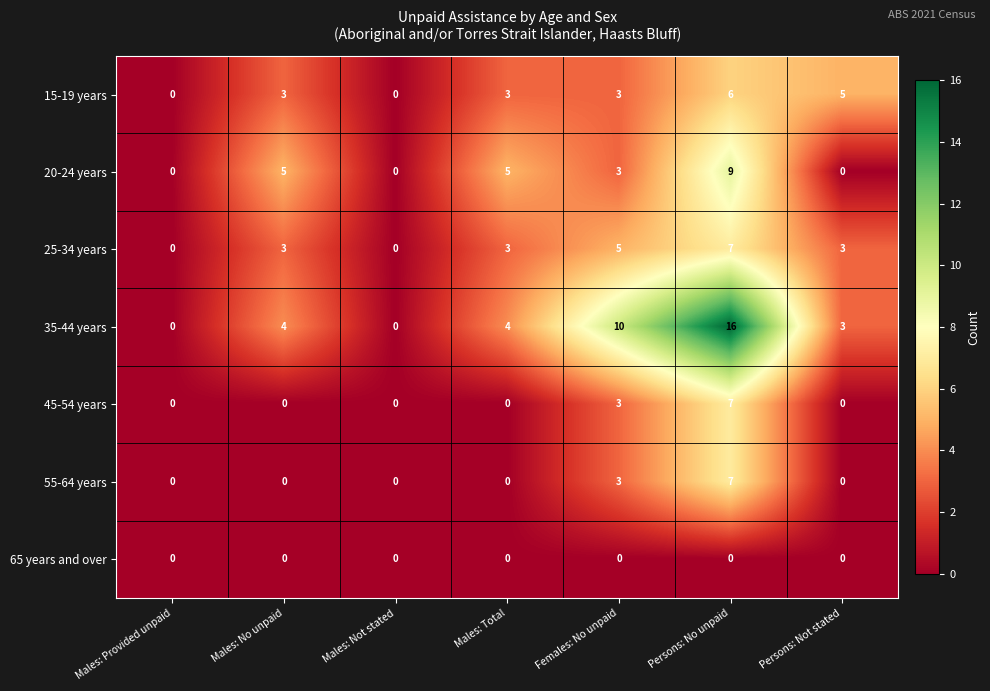

Which label corresponds to the largest value in the chart?

Persons: No unpaid